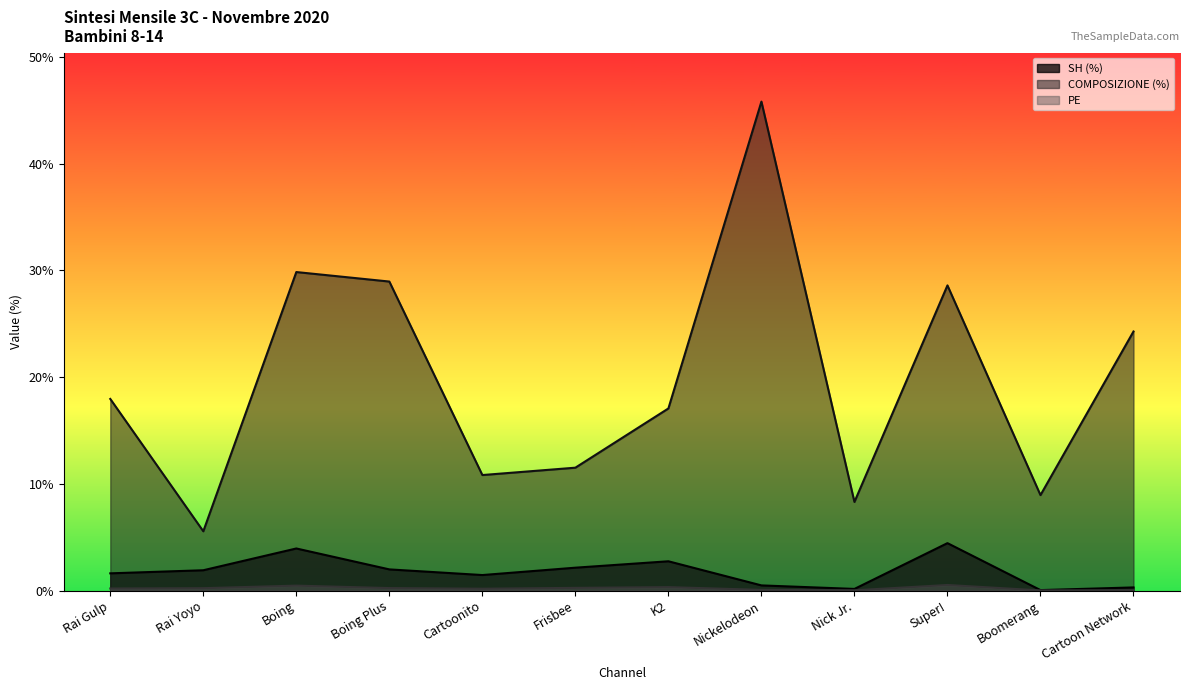

Reading left to right, transcribe all the data shown in this chart.

SH: Rai Gulp=1.6	Rai Yoyo=1.9	Boing=3.9	Boing Plus=2.0	Cartoonito=1.4	Frisbee=2.1	K2=2.7	Nickelodeon=0.5	Nick Jr.=0.1	Super!=4.4	Boomerang=0.0	Cartoon Network=0.3
COMPOSIZIONE: Rai Gulp=17.9	Rai Yoyo=5.5	Boing=29.8	Boing Plus=28.9	Cartoonito=10.8	Frisbee=11.5	K2=17.1	Nickelodeon=45.8	Nick Jr.=8.3	Super!=28.6	Boomerang=8.9	Cartoon Network=24.3
PE: Rai Gulp=0.2	Rai Yoyo=0.2	Boing=0.5	Boing Plus=0.2	Cartoonito=0.2	Frisbee=0.2	K2=0.3	Nickelodeon=0.1	Nick Jr.=0.0	Super!=0.5	Boomerang=0.0	Cartoon Network=0.0